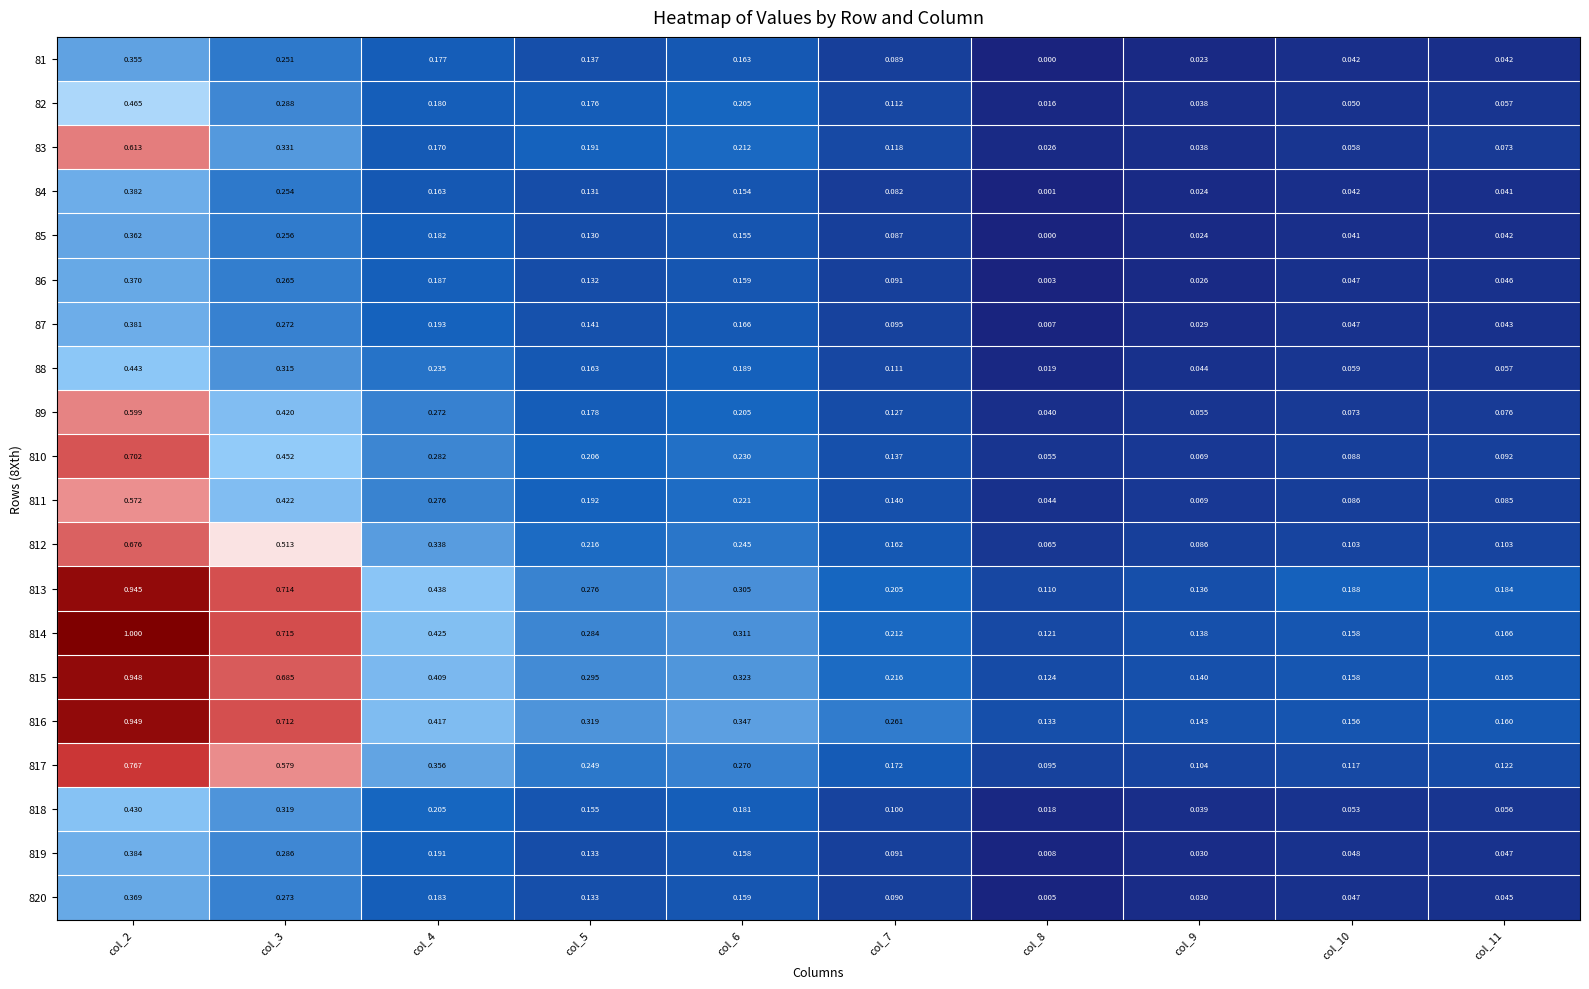

Is the value of 820 at col_2 greater than the value of 86 at col_3?

Yes